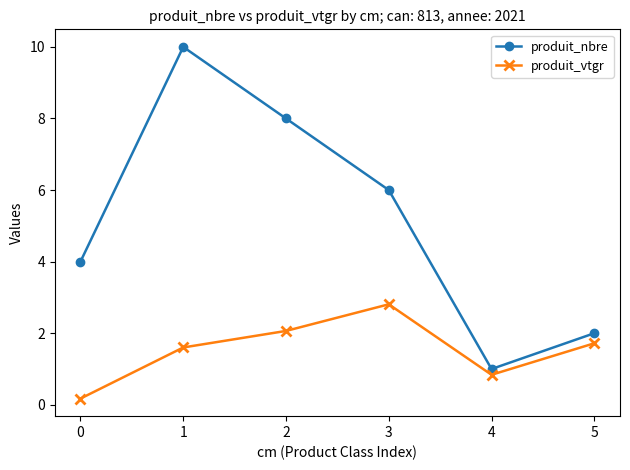

True or false: produit_nbre has more than 1 points higher than both neighbors.

False